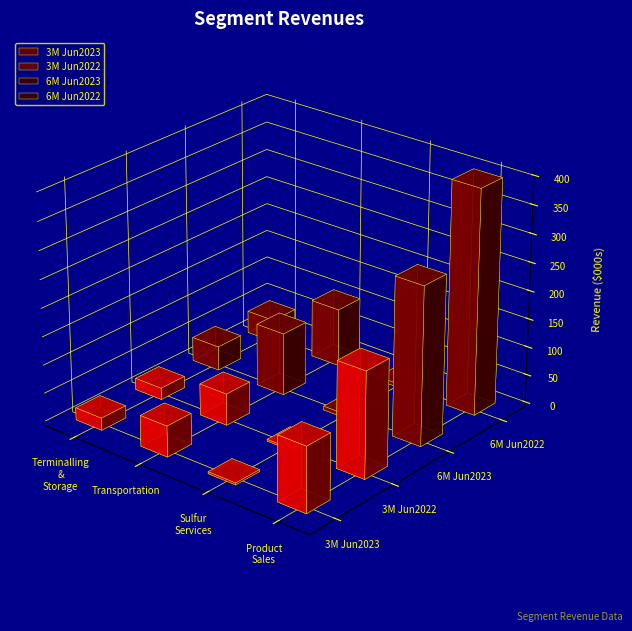

What is the difference between the maximum and second lowest values in the 6M Jun2022 series?

357847